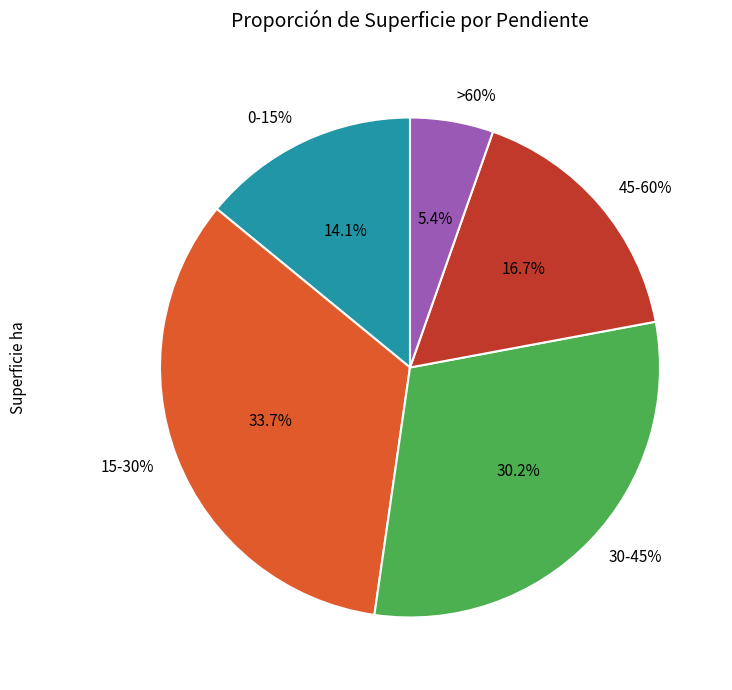

What is the largest slice in the pie chart?

15-30%